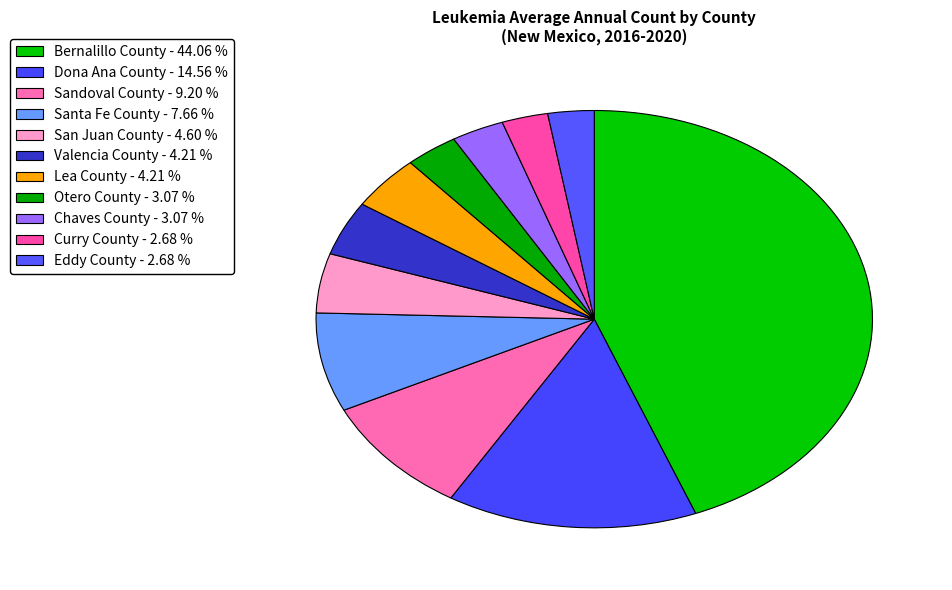

To the nearest percent, what is the difference between the largest and smallest slice percentages?

41%